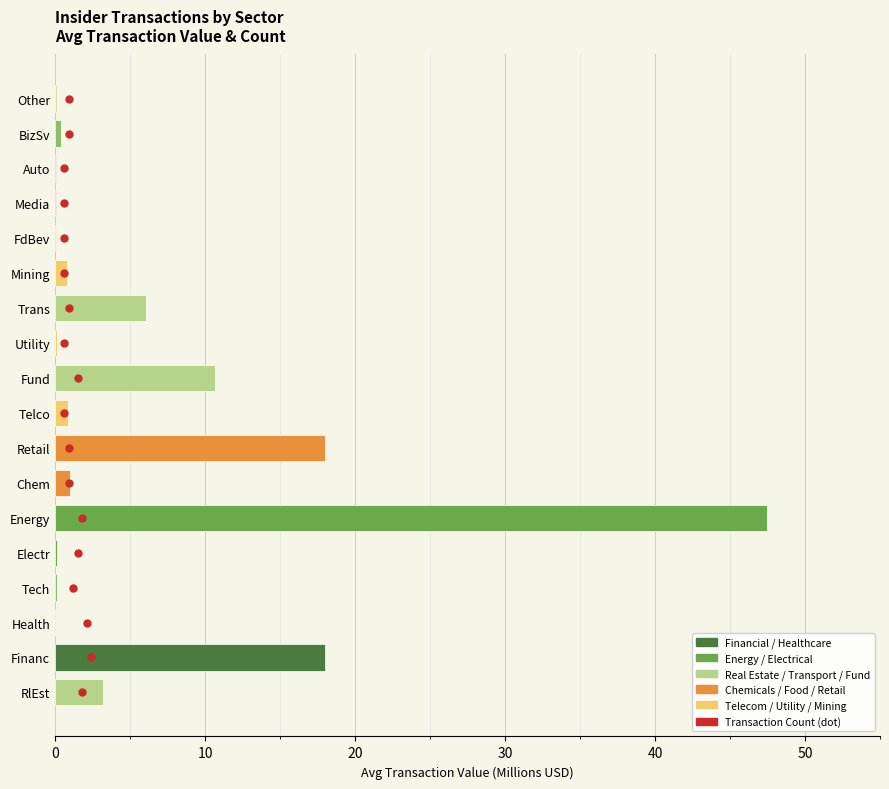

What is the sum of all values?

107.0